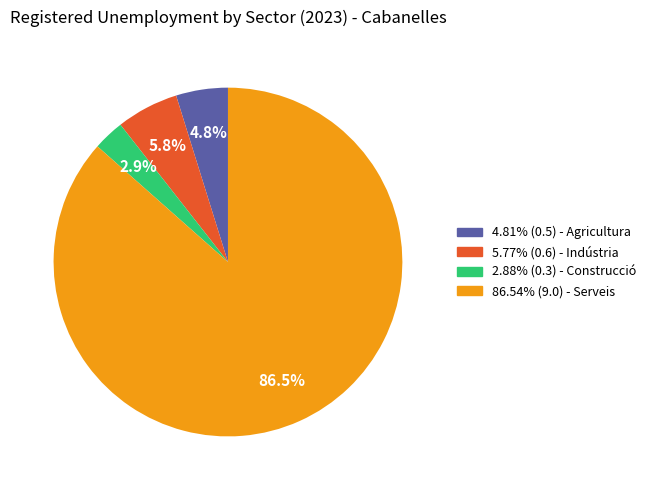

Is there any slice that represents more than half of the pie?

Yes